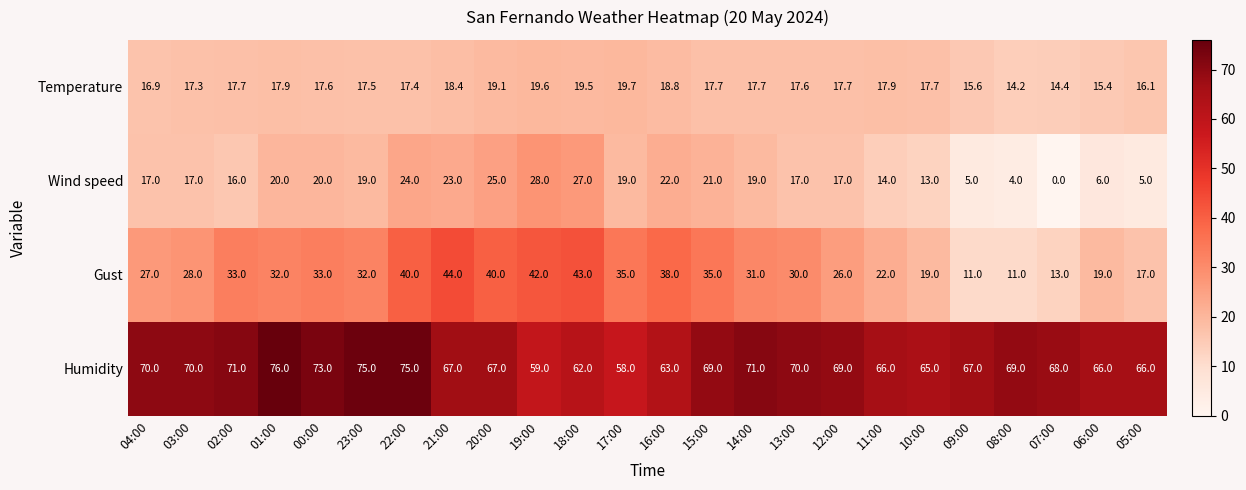

Rank the series at 20:00 from lowest to highest value.

Temperature, Wind speed, Gust, Humidity